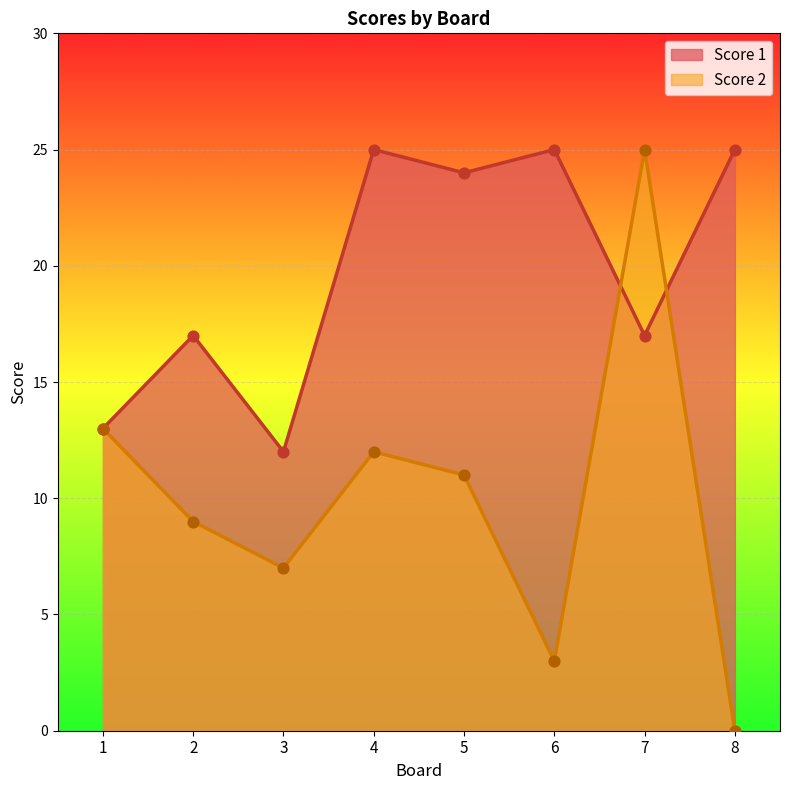

At how many categories does at least one series exceed 2?

8